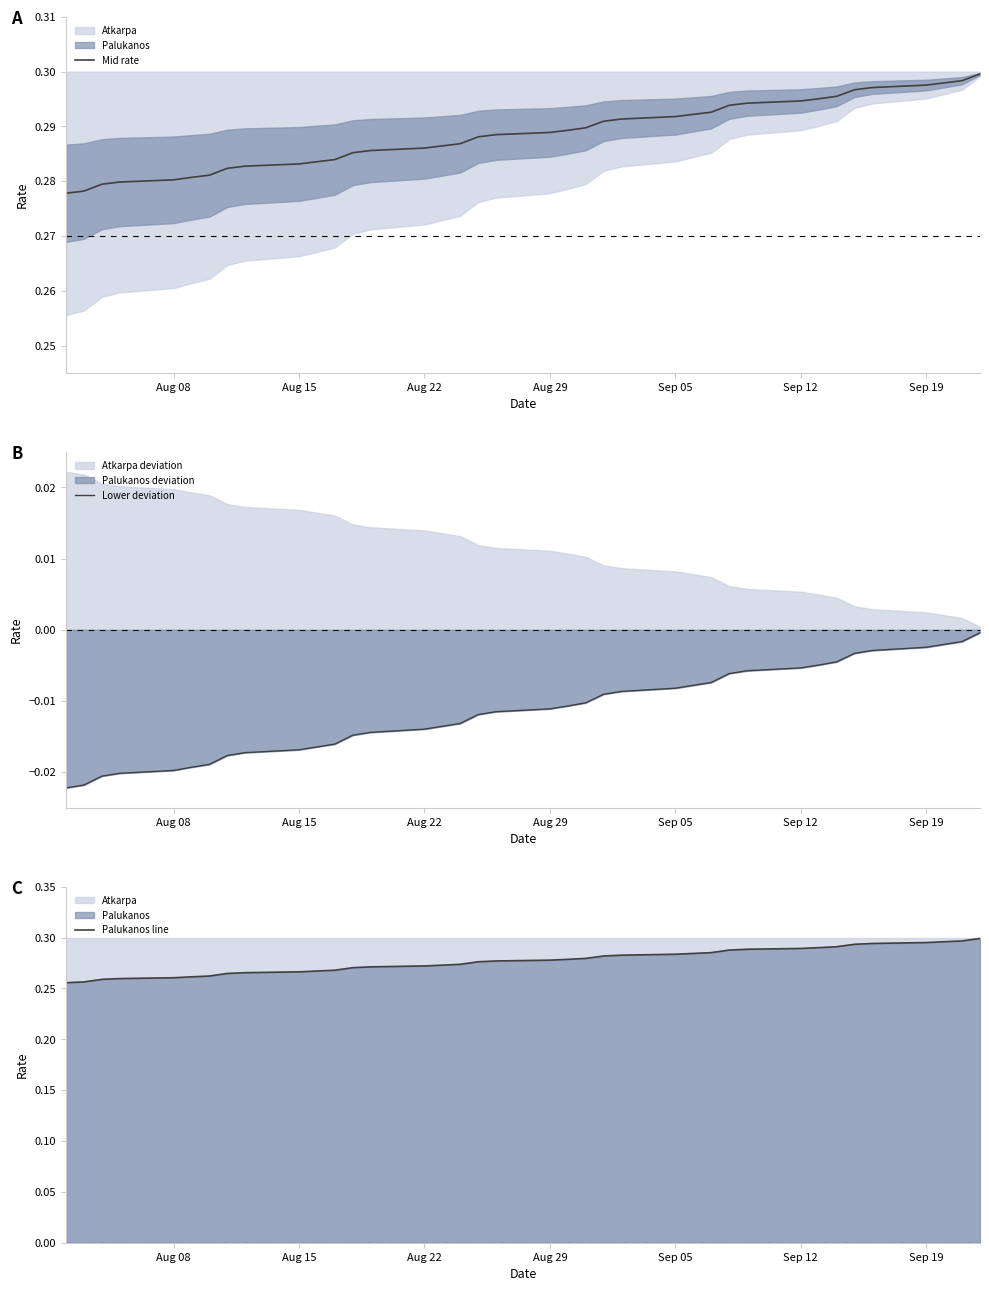

How many data points does each series have?

38